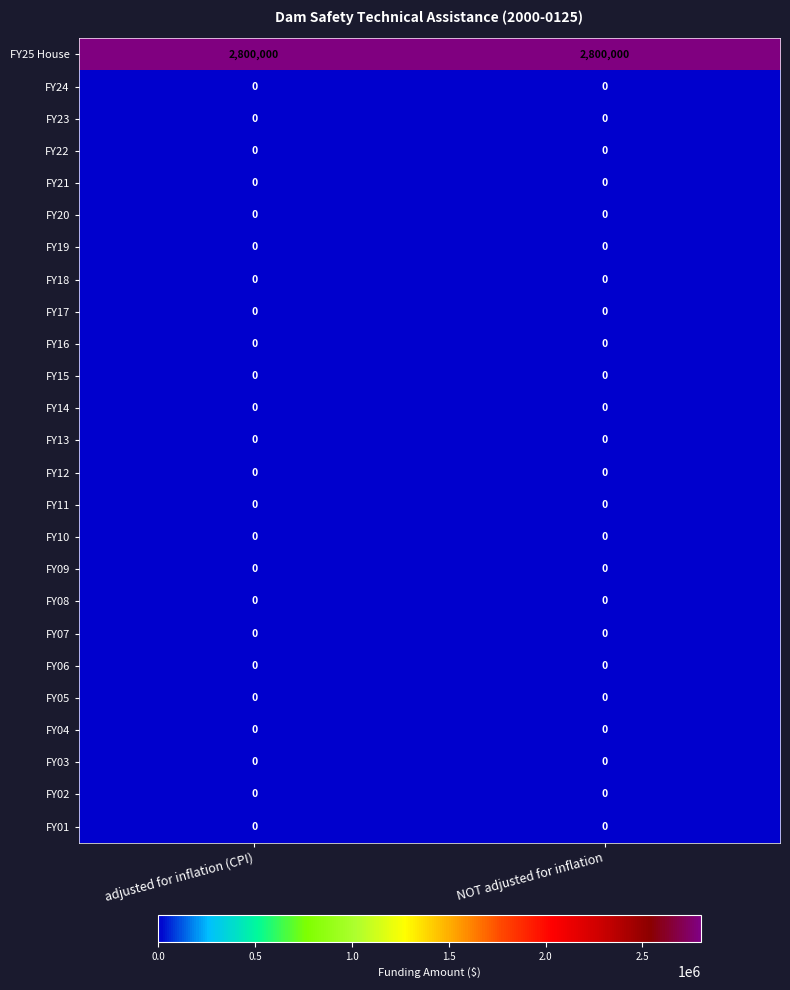

The value of FY12 at adjusted for inflation (CPI) is 0. True or false?

True